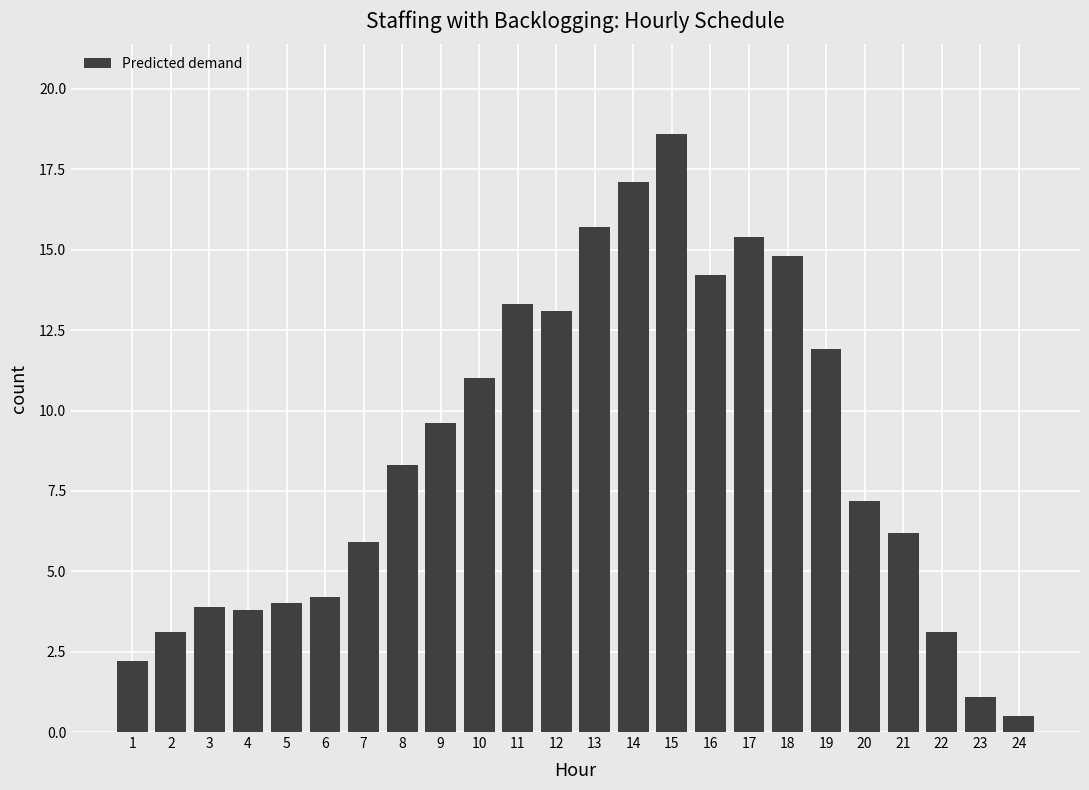

Where does the data first go above 8?

8